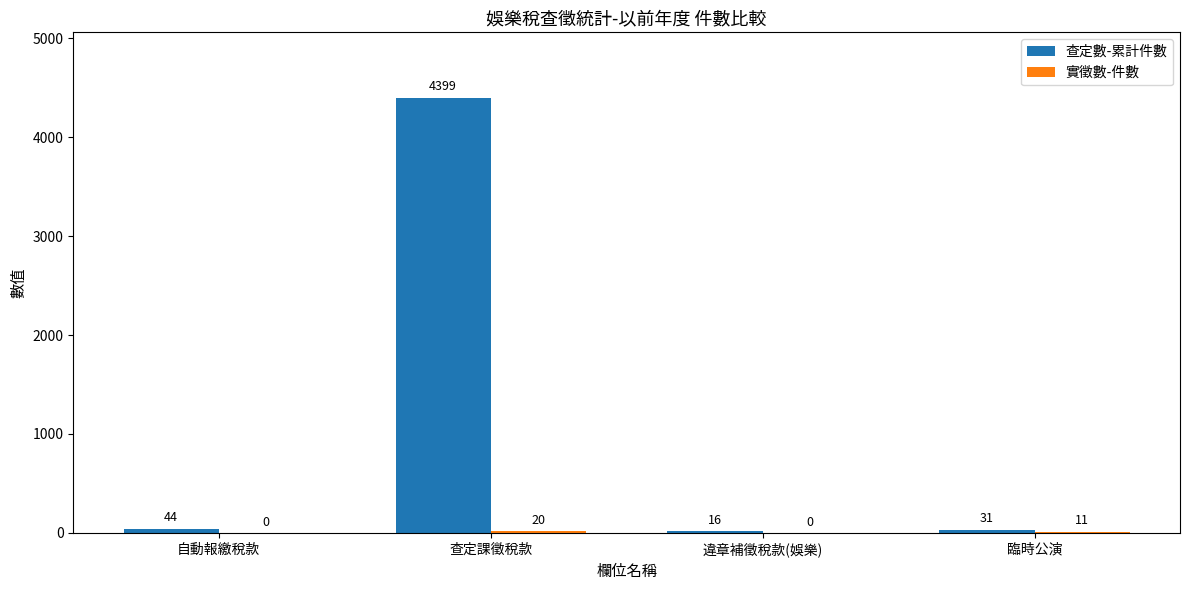

What is the difference between the 查定數-累計件數 values at 臨時公演 and 違章補徵稅款(娛樂)?

15